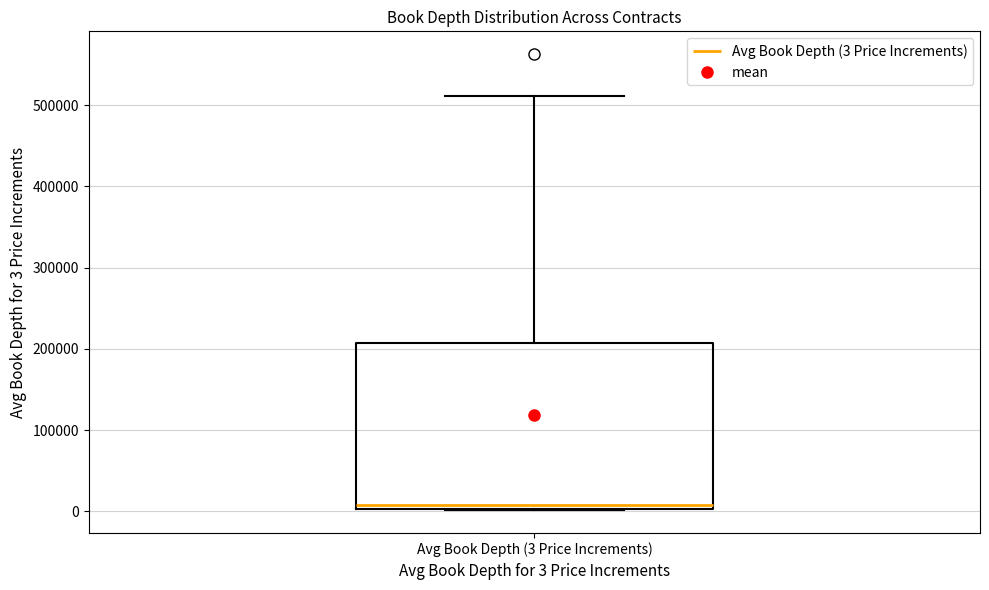

Read this box plot against the y-axis: the position of the median line, the range covered by the box, and the ends of both whiskers. The values are not printed on the chart, so give them approximately, as read against the axis.

median 10000, box 0 to 210000, whiskers 0 to 510000